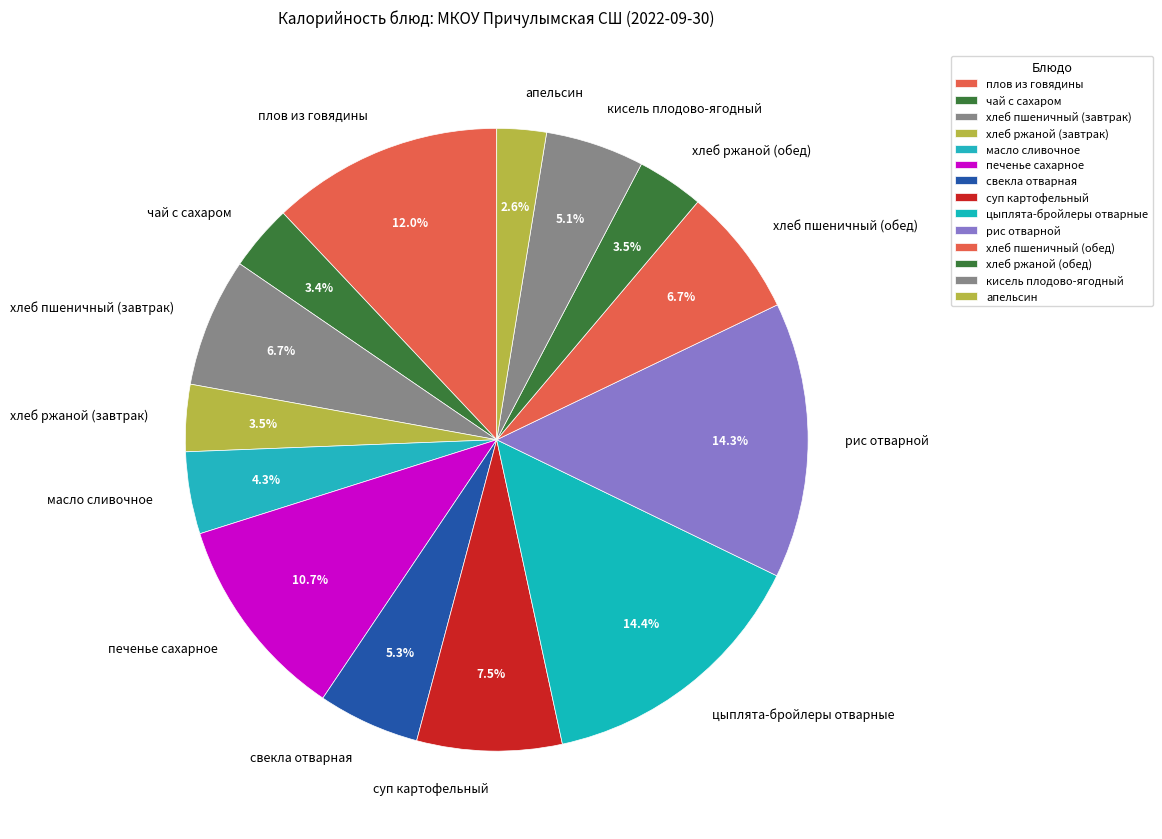

What is the smallest slice in the pie chart?

апельсин